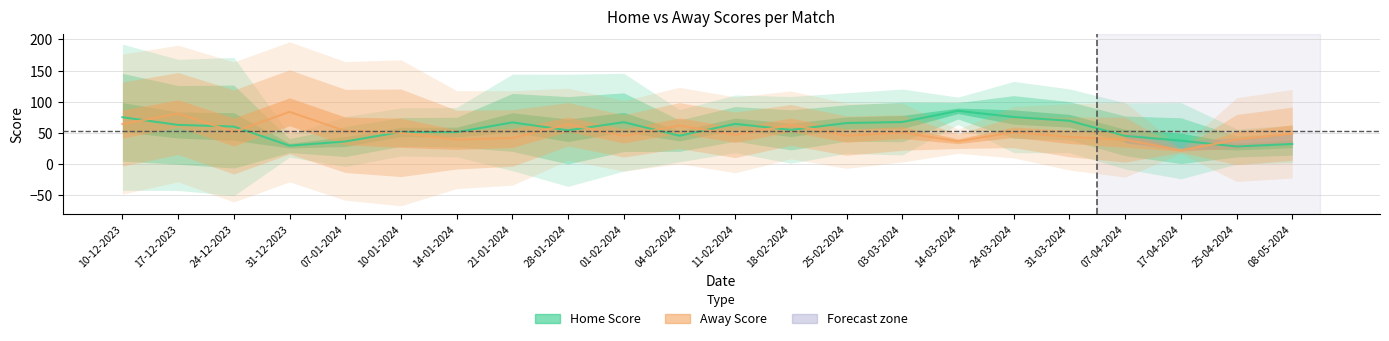

What are all the series names shown in the legend?

Home Score, Away Score